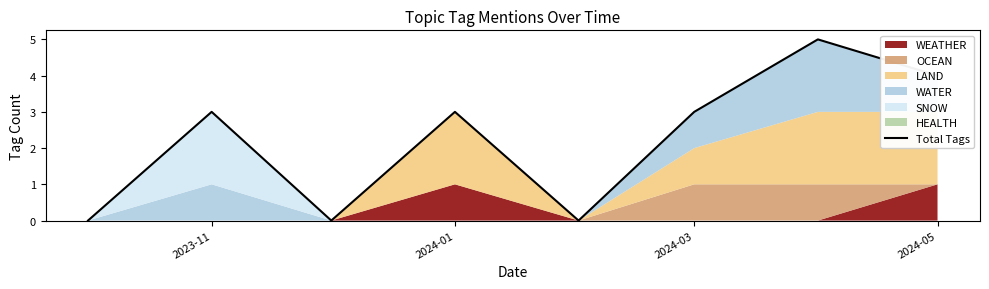

The value of Total Tags at 2024-01 is 1. True or false?

False